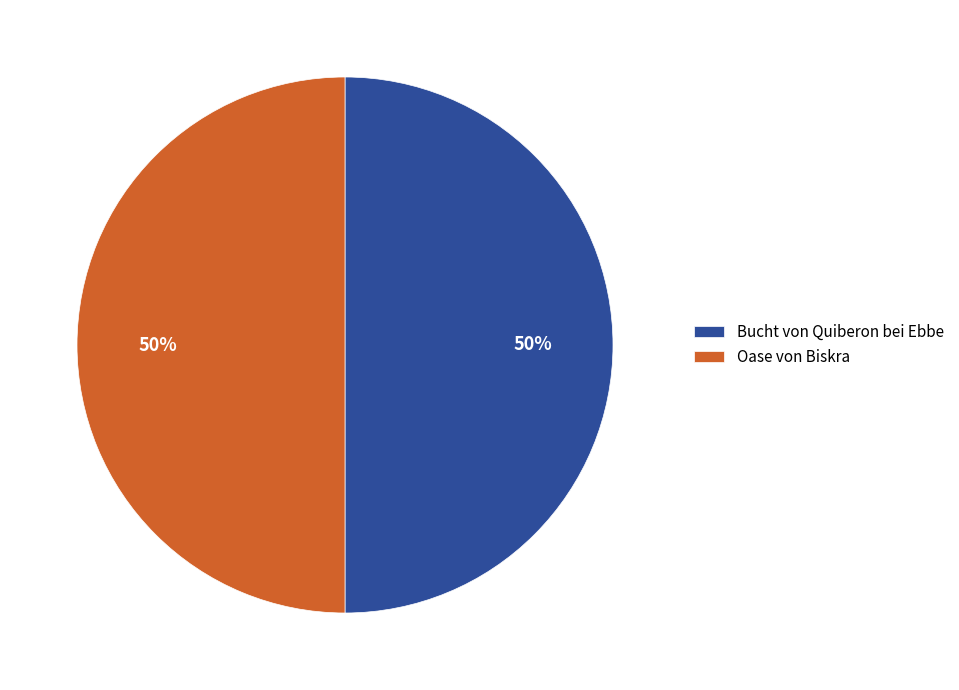

Approximately how many times larger is the value at Bucht von Quiberon bei Ebbe compared to Oase von Biskra?

1.0